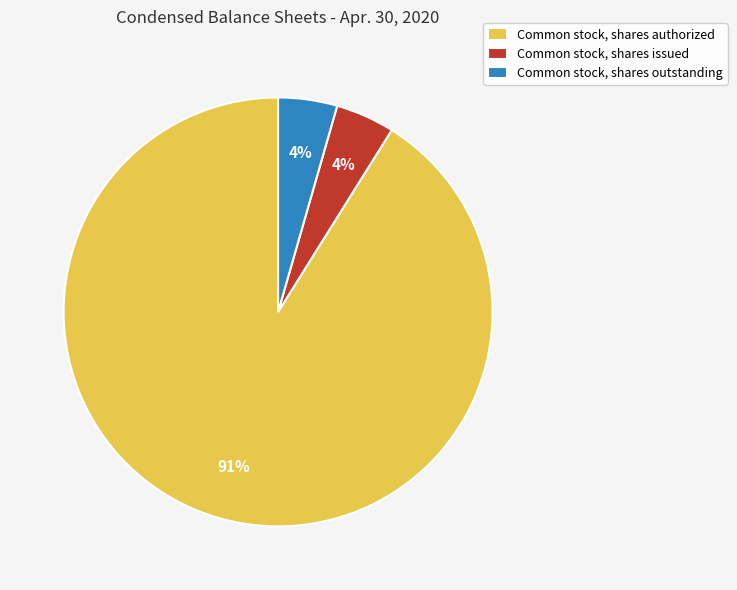

To the nearest percent, what percentage of the pie is Common stock, shares issued?

4%